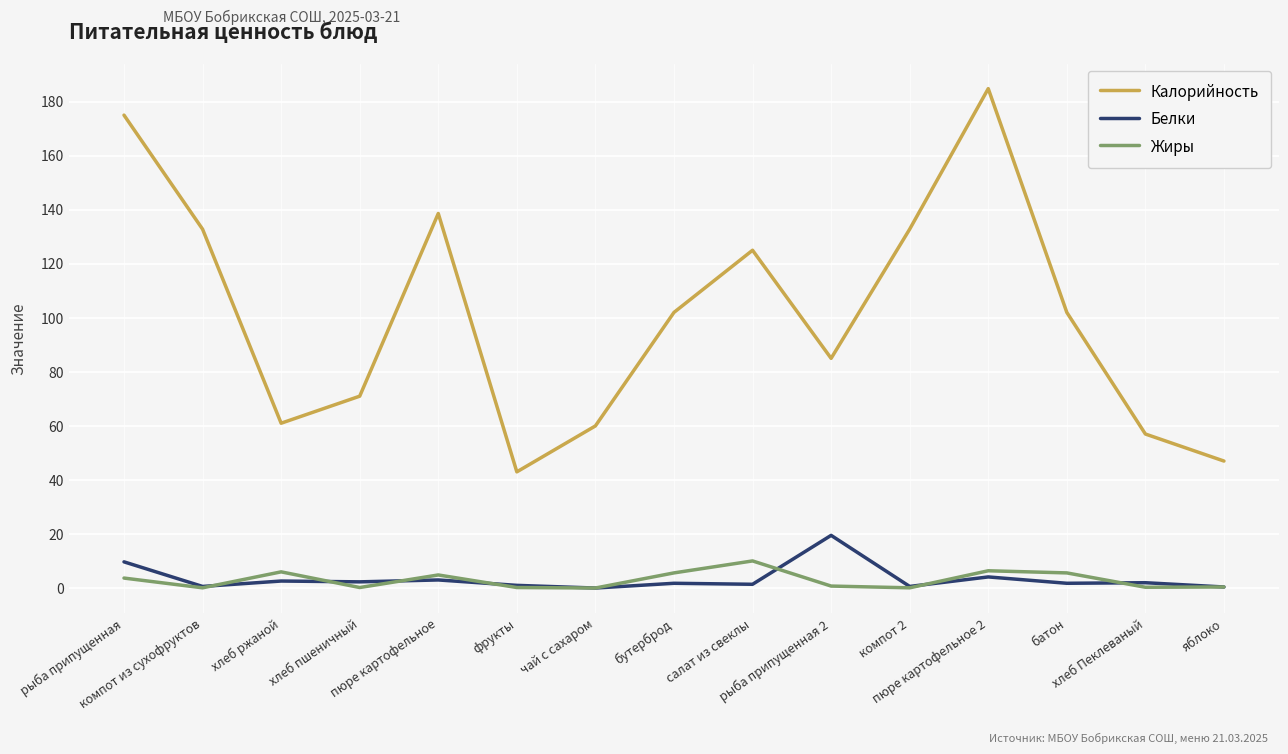

Rank the series by their maximum value, from highest to lowest.

Калорийность, Белки, Жиры